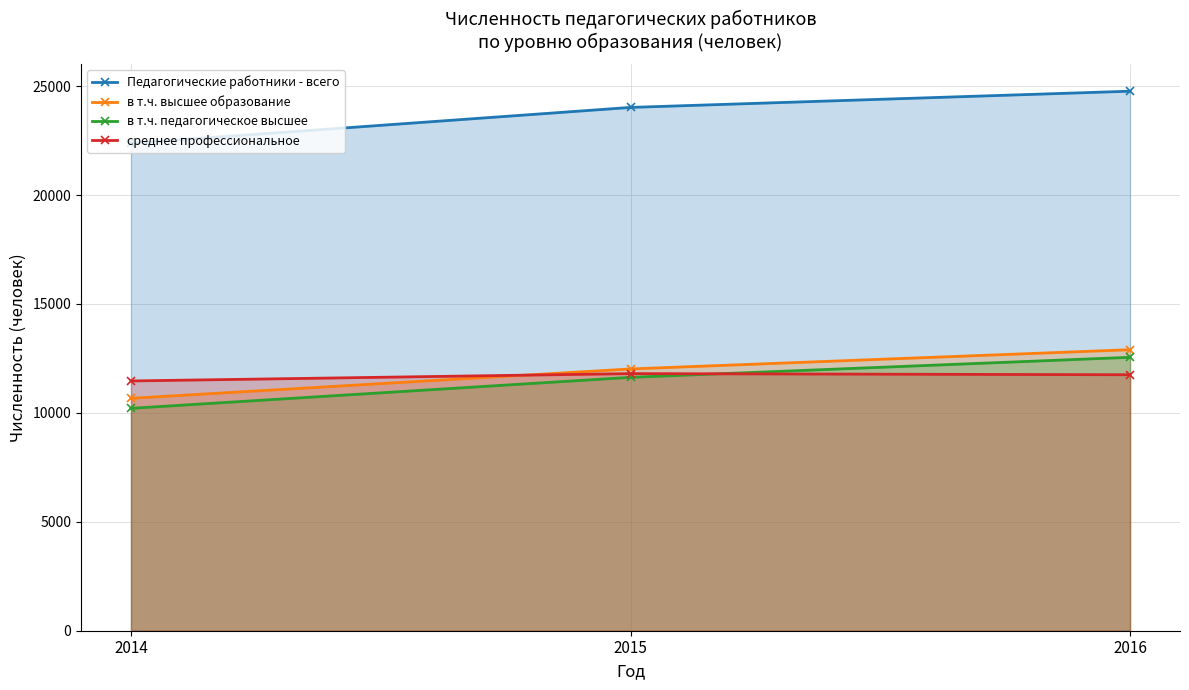

What is the difference between the highest and lowest values at 2016?

13017